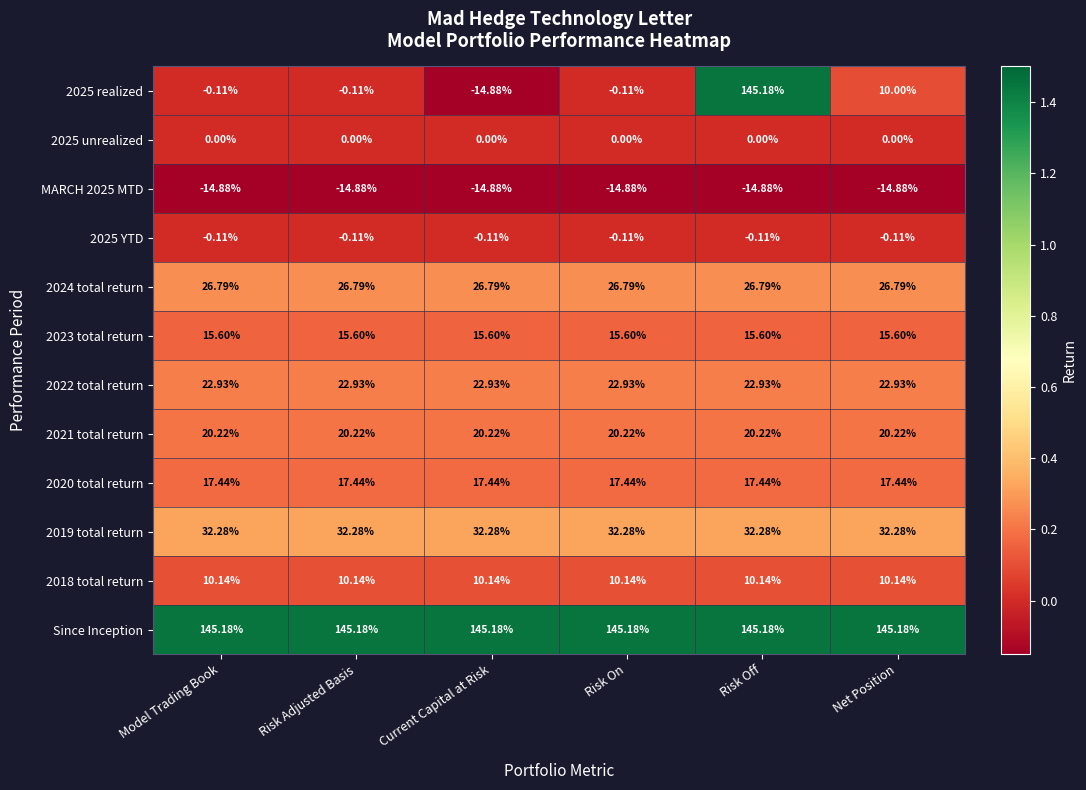

Which series has the largest total across all categories?

Since Inception